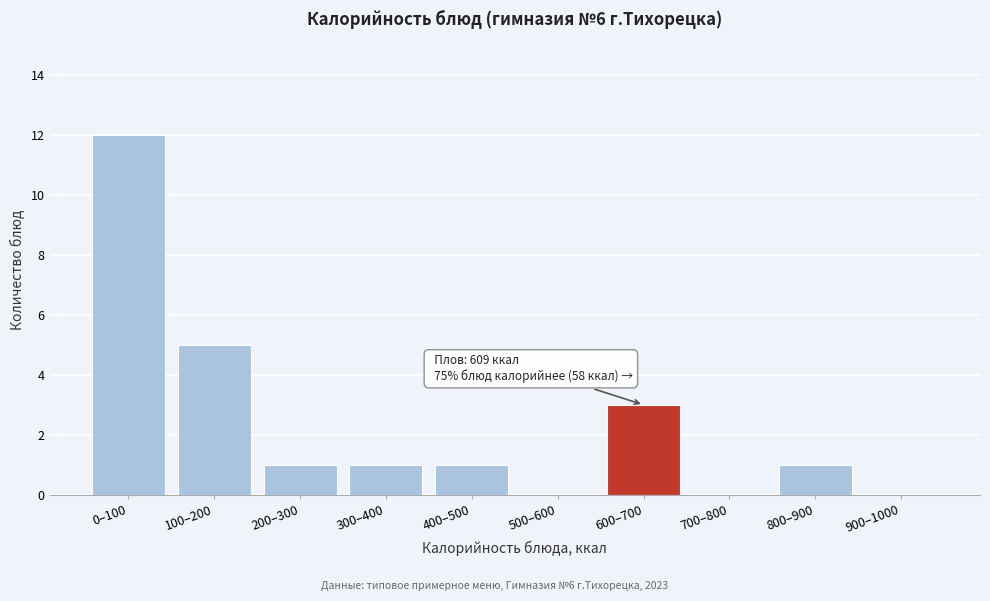

Reading left to right, extract all data points from this chart.

0–100=12	100–200=5	200–300=1	300–400=1	400–500=1	500–600=0	600–700=3	700–800=0	800–900=1	900–1000=0